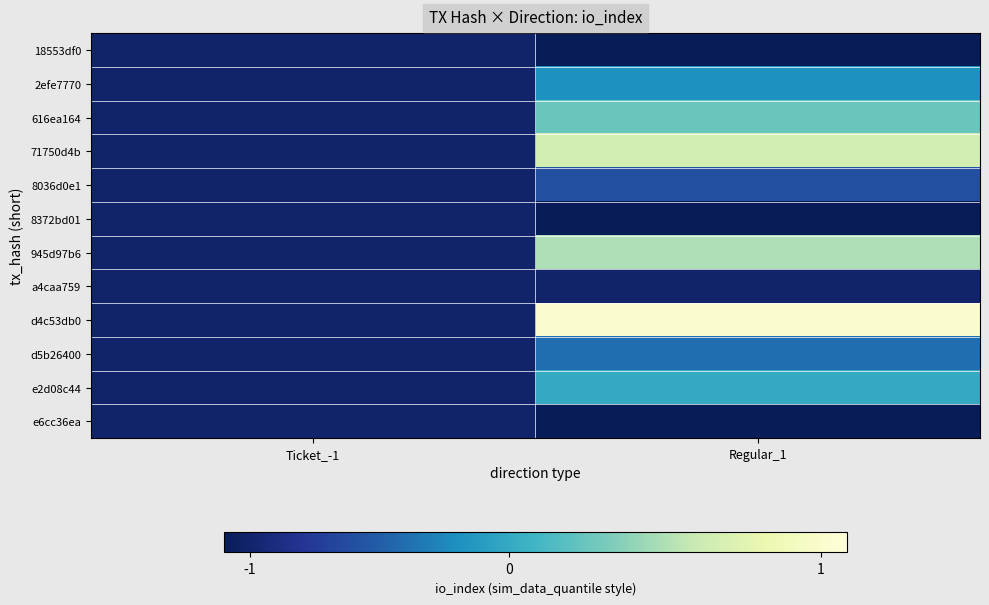

Rank the series by their maximum value, from lowest to highest.

18553df0, 8372bd01, a4caa759, e6cc36ea, 8036d0e1, d5b26400, 2efe7770, e2d08c44, 616ea164, 945d97b6, 71750d4b, d4c53db0